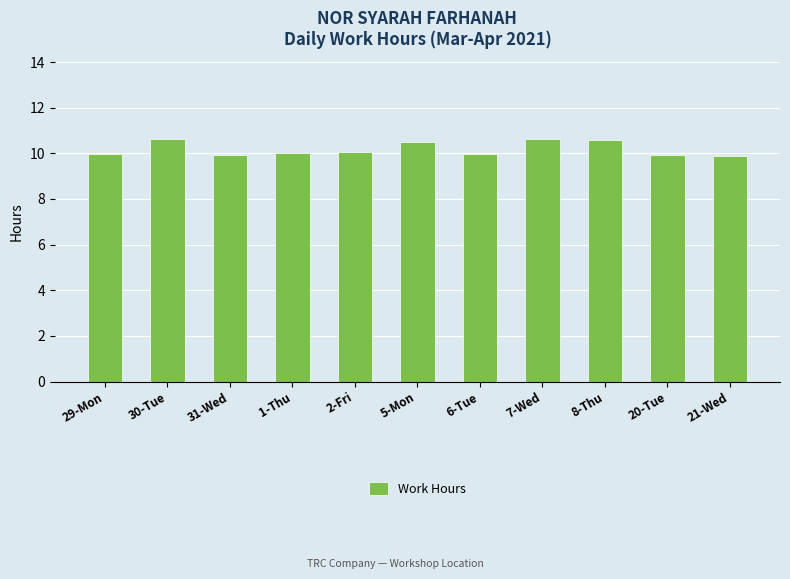

What is the label of the 9th bar from the right?

31-Wed